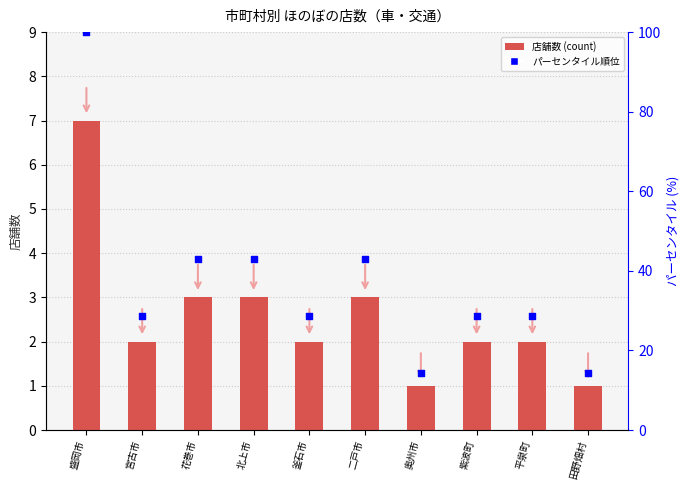

Which series reaches the minimum Y coordinate?

店舗数